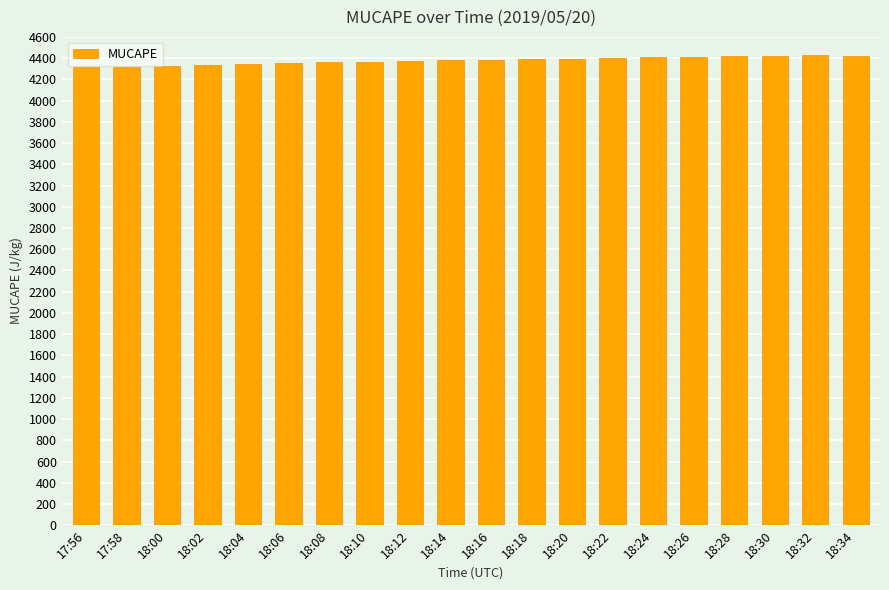

Approximately how many times larger is the value at 18:12 compared to 18:06?

1.0